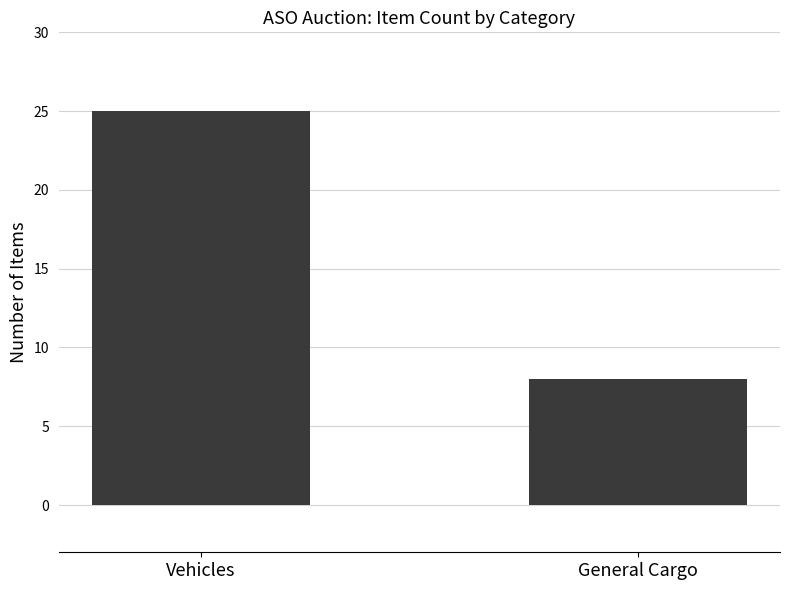

What is the change in value from Vehicles to General Cargo?

-17